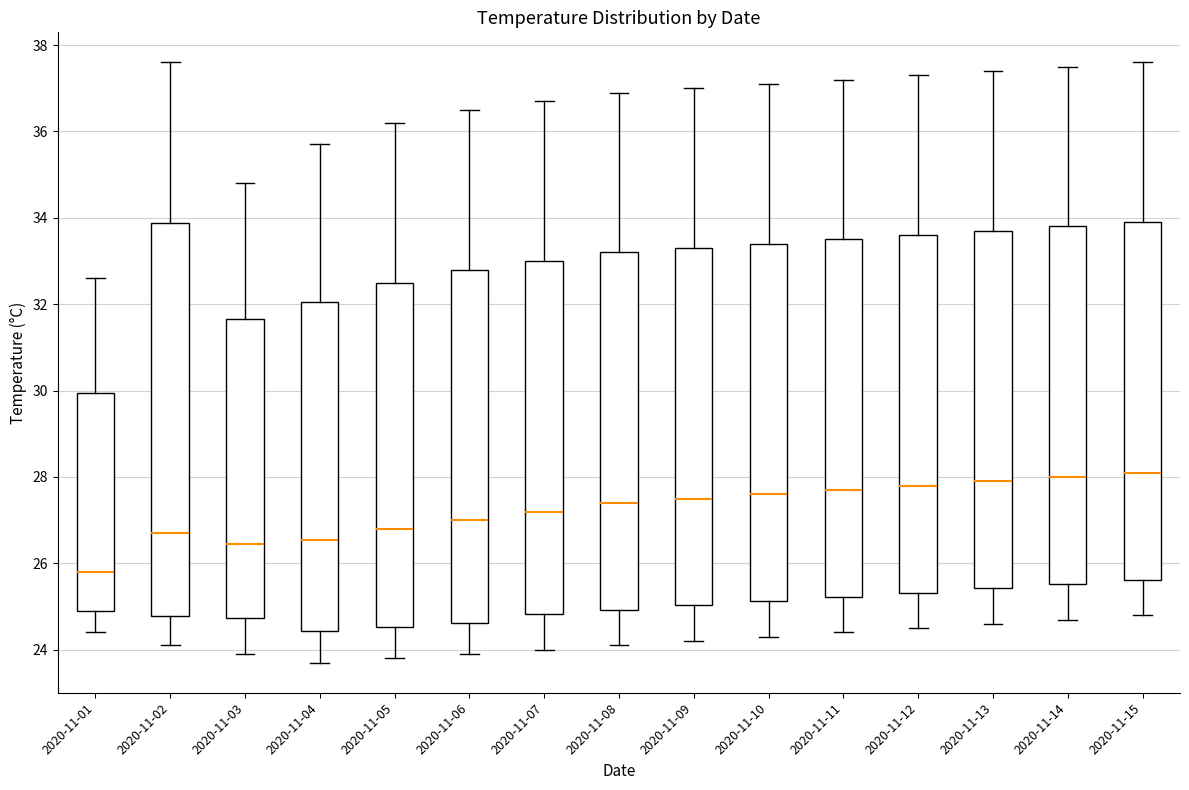

Reading left to right, read every box against the y-axis: the position of its median line, the range the box covers, and the ends of its whiskers. The values are not printed on the chart, so give them approximately, as read against the axis.

2020-11-01: median 25.8, box 25.0 to 30.0, whiskers 24.4 to 32.6
2020-11-02: median 26.8, box 24.8 to 33.8, whiskers 24.2 to 37.6
2020-11-03: median 26.4, box 24.8 to 31.6, whiskers 24.0 to 34.8
2020-11-04: median 26.6, box 24.4 to 32.0, whiskers 23.8 to 35.8
2020-11-05: median 26.8, box 24.6 to 32.6, whiskers 23.8 to 36.2
2020-11-06: median 27.0, box 24.6 to 32.8, whiskers 24.0 to 36.6
2020-11-07: median 27.2, box 24.8 to 33.0, whiskers 24.0 to 36.8
2020-11-08: median 27.4, box 25.0 to 33.2, whiskers 24.2 to 37.0
2020-11-09: median 27.6, box 25.0 to 33.4, whiskers 24.2 to 37.0
2020-11-10: median 27.6, box 25.2 to 33.4, whiskers 24.4 to 37.2
2020-11-11: median 27.8, box 25.2 to 33.6, whiskers 24.4 to 37.2
2020-11-12: median 27.8, box 25.4 to 33.6, whiskers 24.6 to 37.4
2020-11-13: median 28.0, box 25.4 to 33.8, whiskers 24.6 to 37.4
2020-11-14: median 28.0, box 25.6 to 33.8, whiskers 24.8 to 37.6
2020-11-15: median 28.2, box 25.6 to 34.0, whiskers 24.8 to 37.6